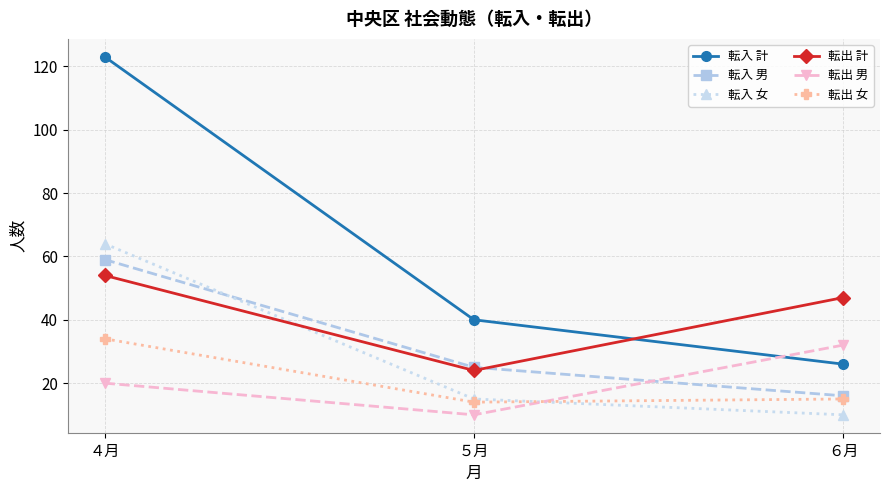

What is the total value across all series at ６月?

146